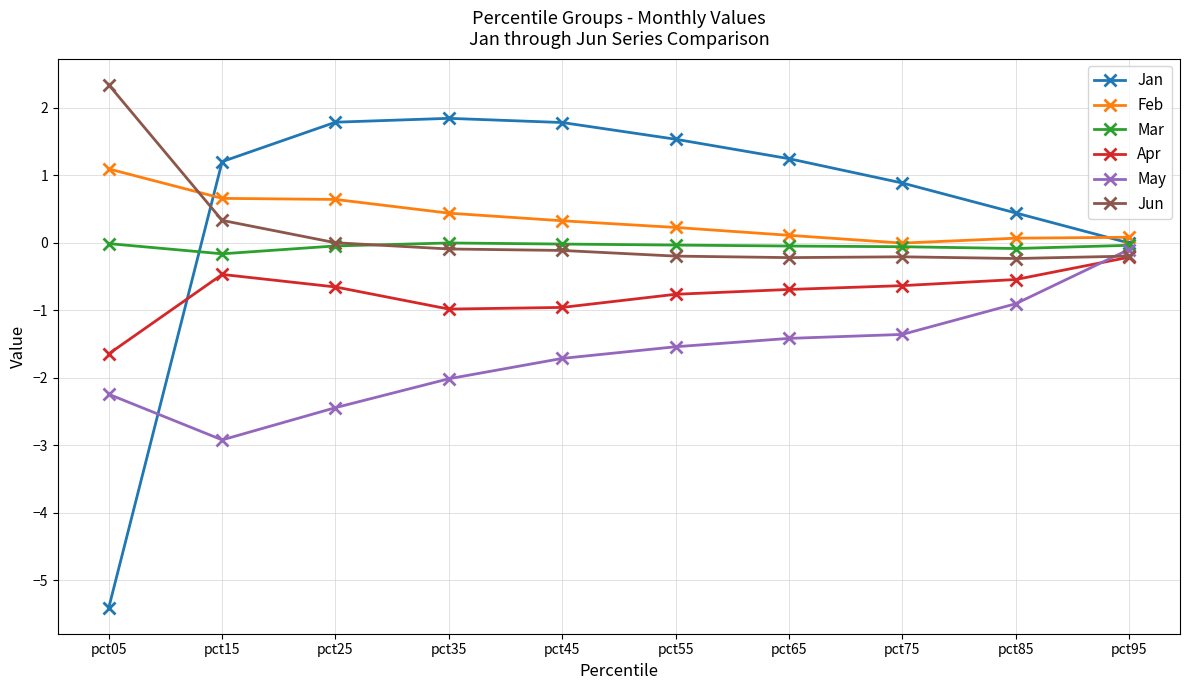

Does the chart display data point markers on the line(s)?

Yes